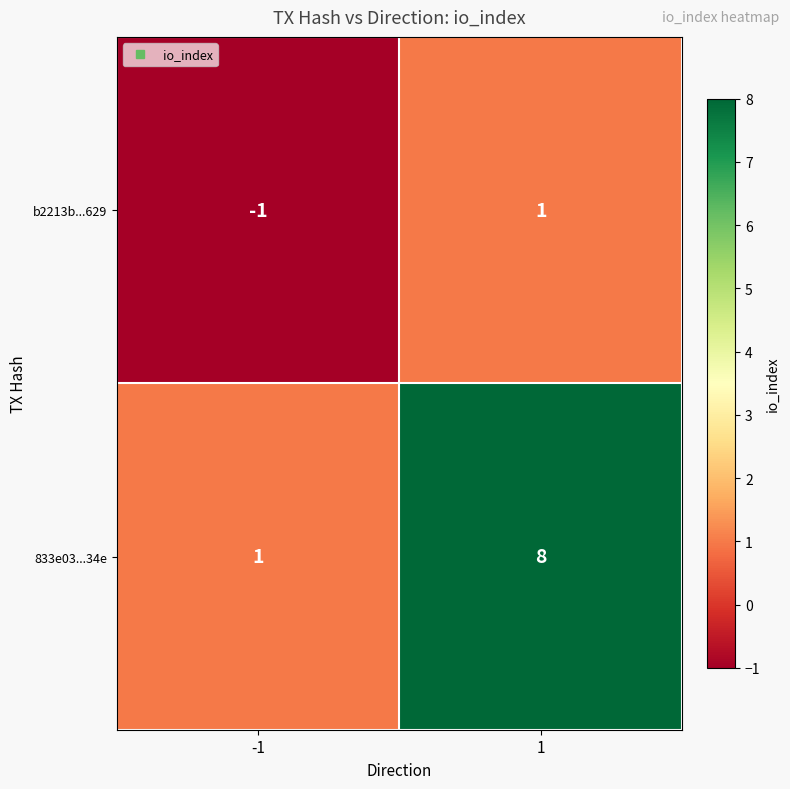

Is it true that 833e03...34e equals 8 at 1?

True